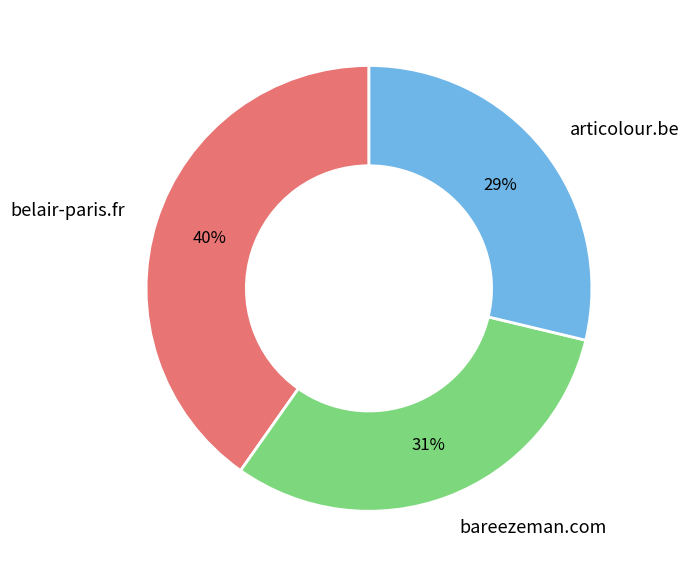

Is it true that belair-paris.fr is 40% of the pie?

True